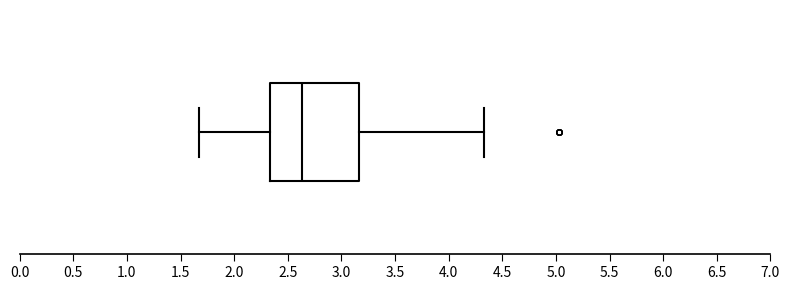

Read this box plot against the x-axis: the position of the median line, the range covered by the box, and the ends of both whiskers. The values are not printed on the chart, so give them approximately, as read against the axis.

median 2.65, box 2.35 to 3.15, whiskers 1.65 to 4.35